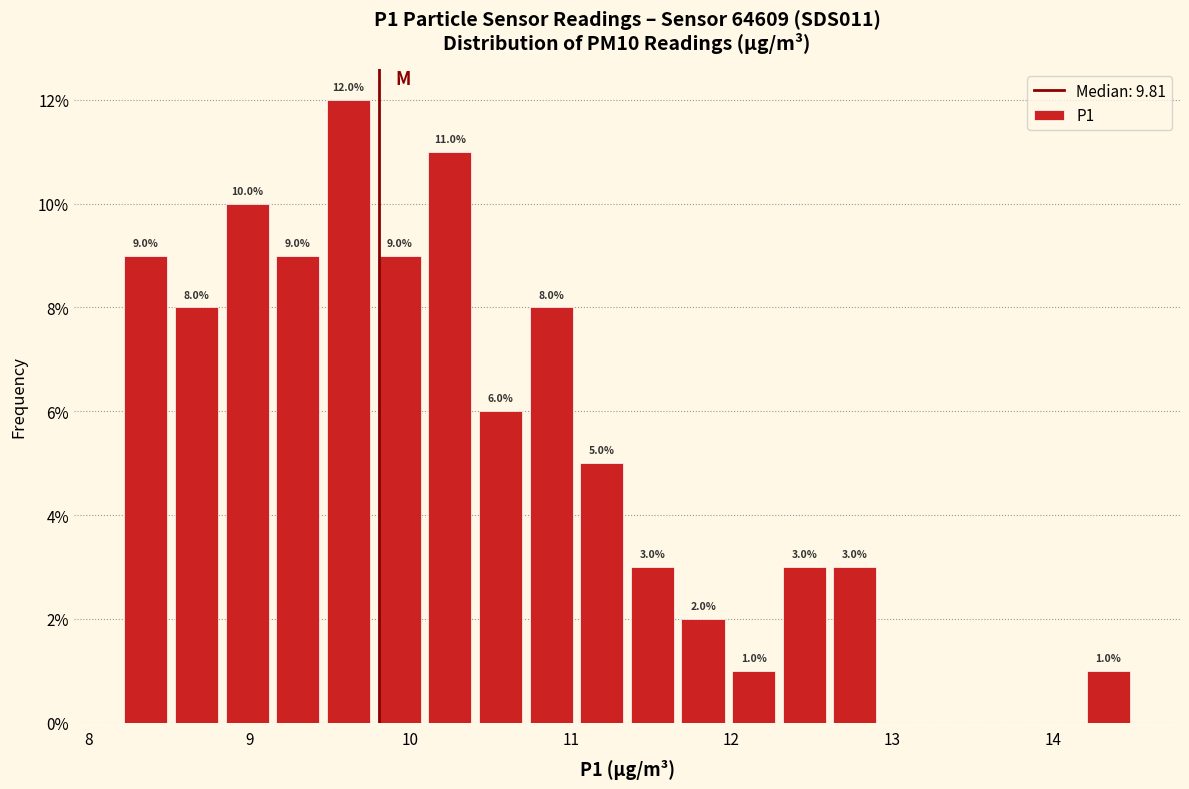

Read against the x-axis, roughly where is the centre of the tallest bar?

9.6